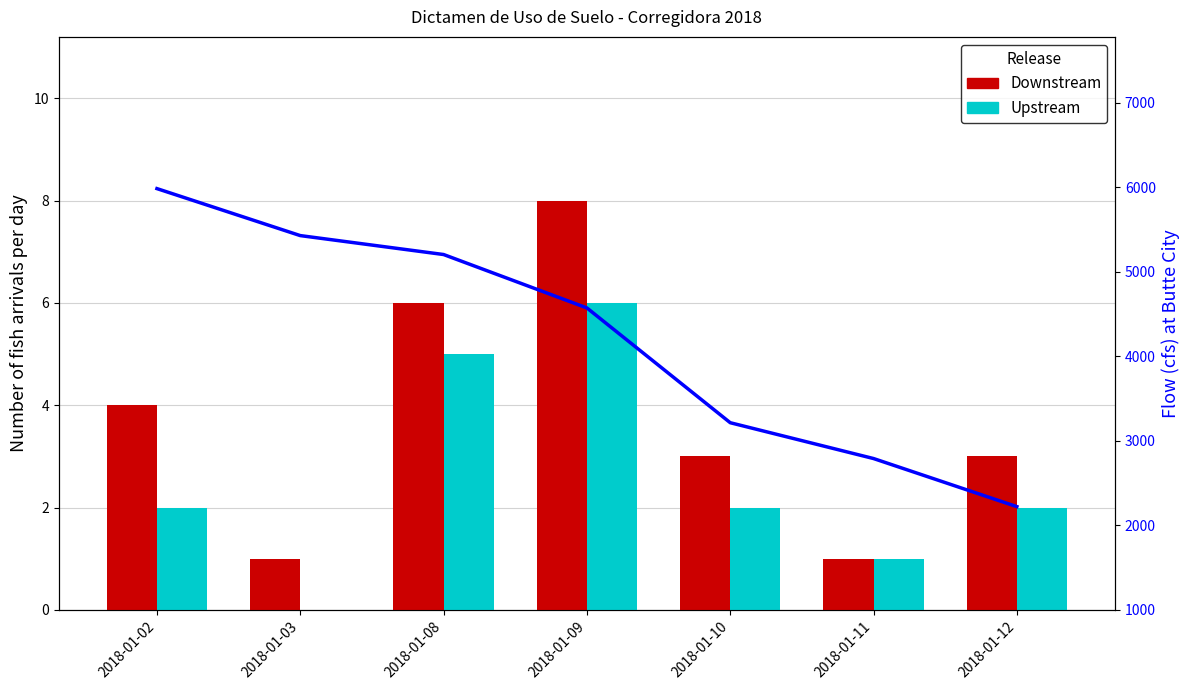

Between 2018-01-08 and 2018-01-12, which is larger?

2018-01-08